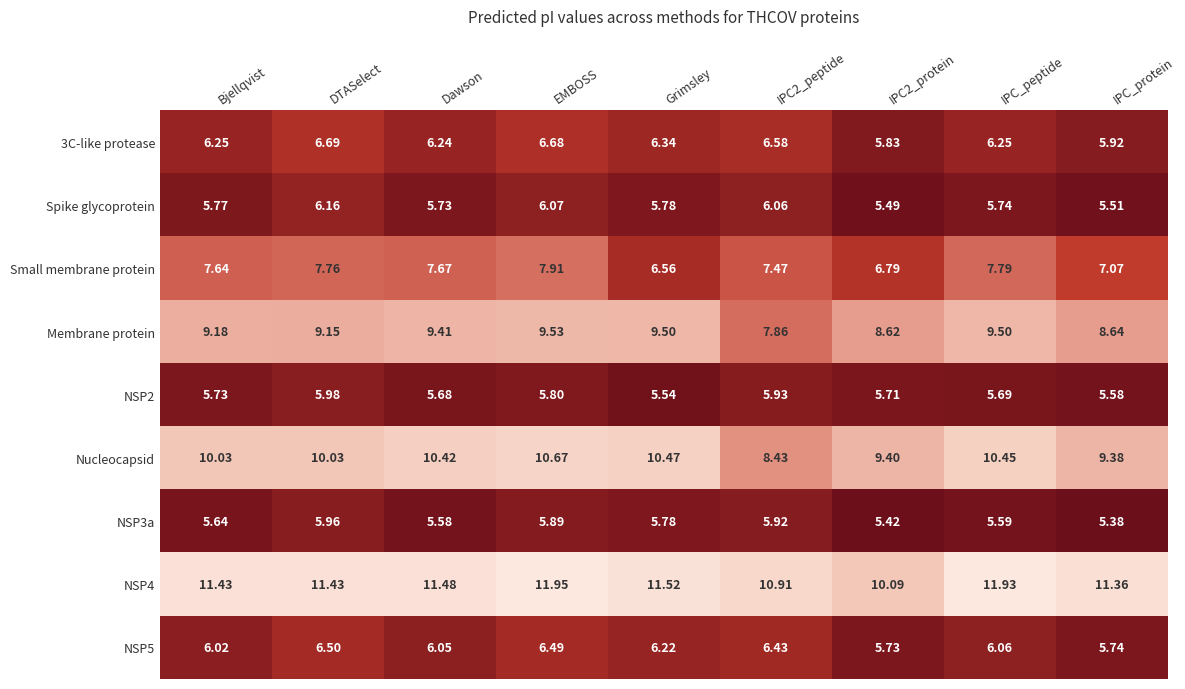

Which series has the largest total across all categories?

NSP4